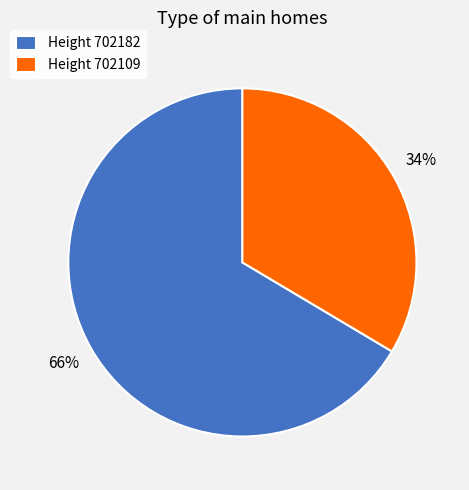

What is the ratio of the value at Height 702109 to the value at Height 702182?

0.5